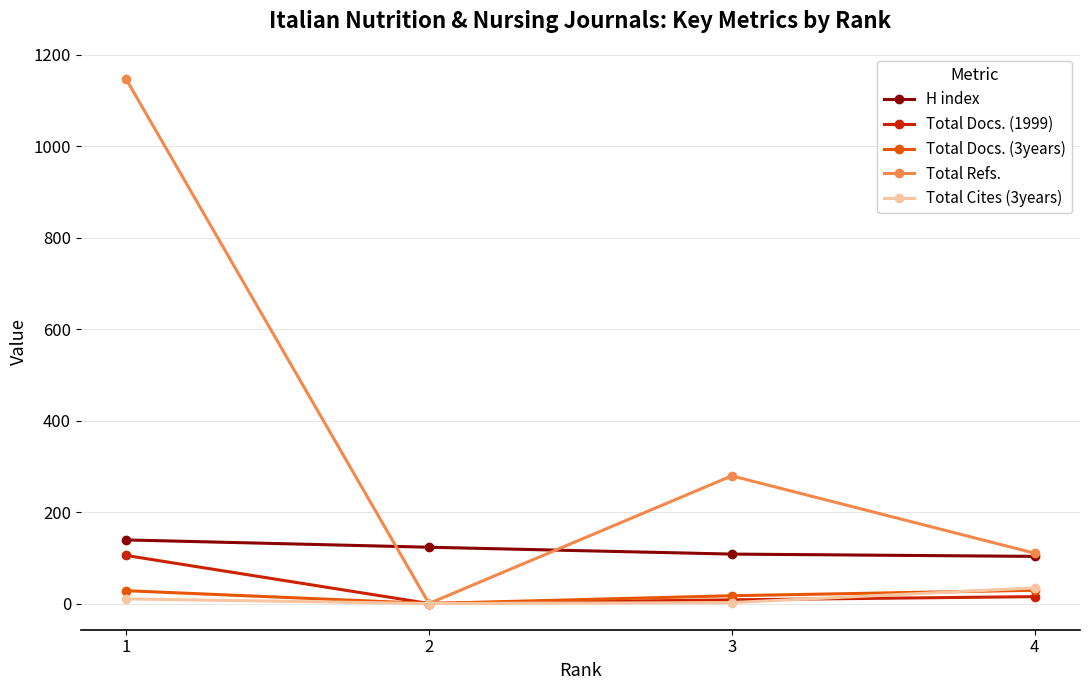

The value of Total Docs. (3years) at 1 is 28. True or false?

True